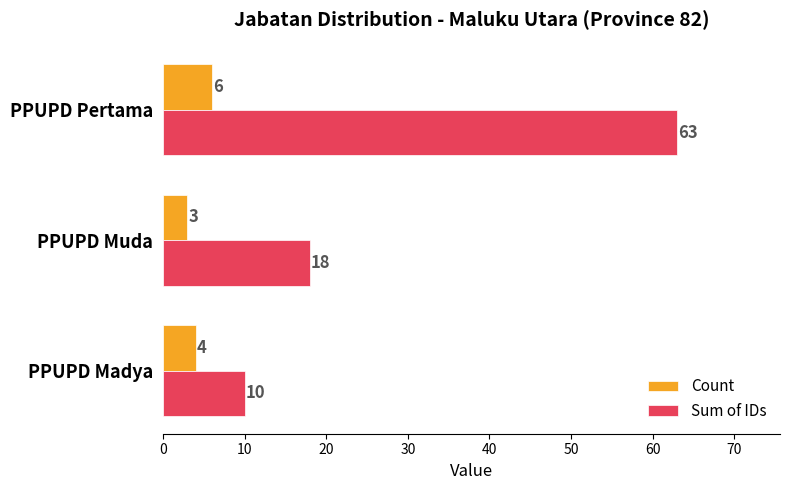

List the labels in order of Count value, largest first.

PPUPD Pertama, PPUPD Madya, PPUPD Muda